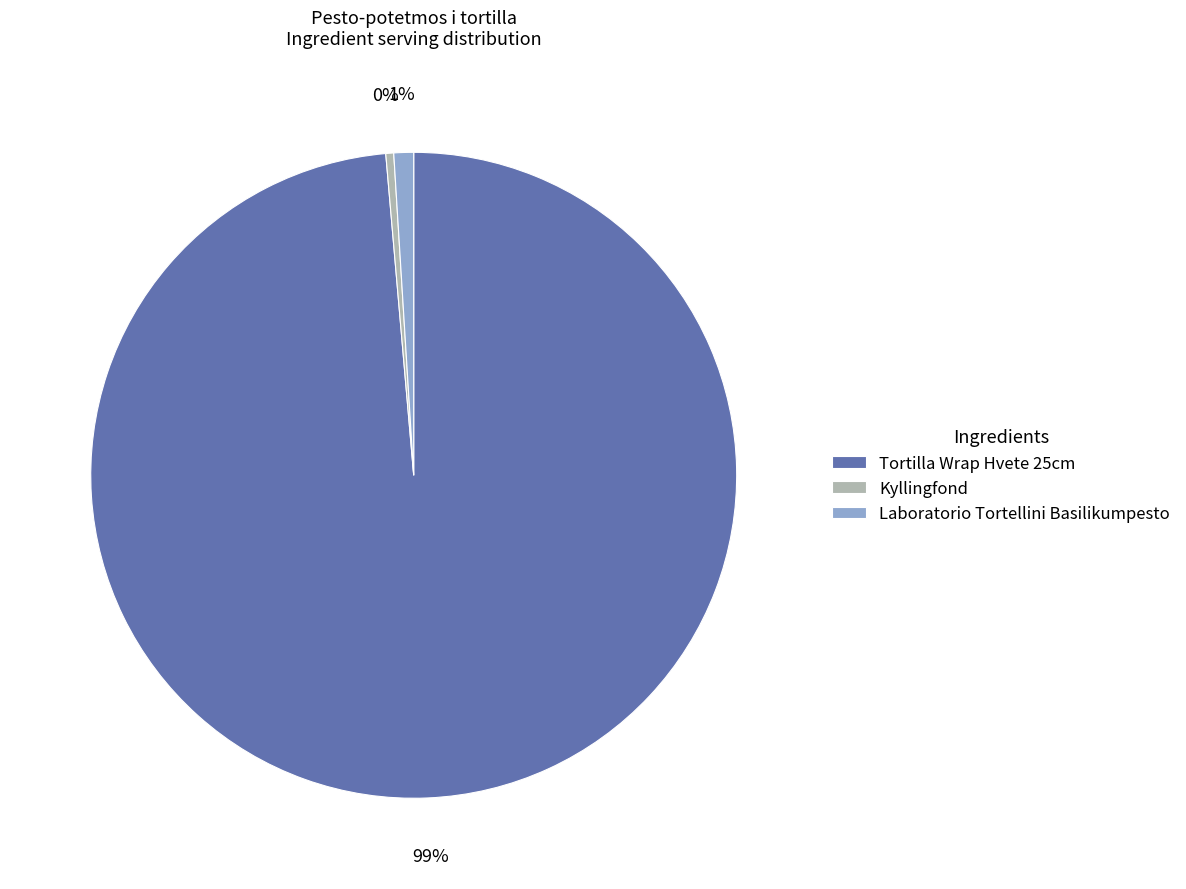

To the nearest percent, what is the combined percentage of Laboratorio Tortellini Basilikumpesto and Kyllingfond?

1%